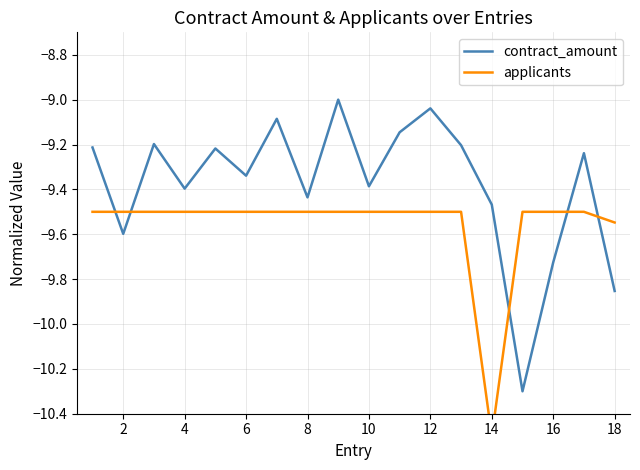

After their last crossing, which series has the higher values: contract_amount or applicants?

applicants